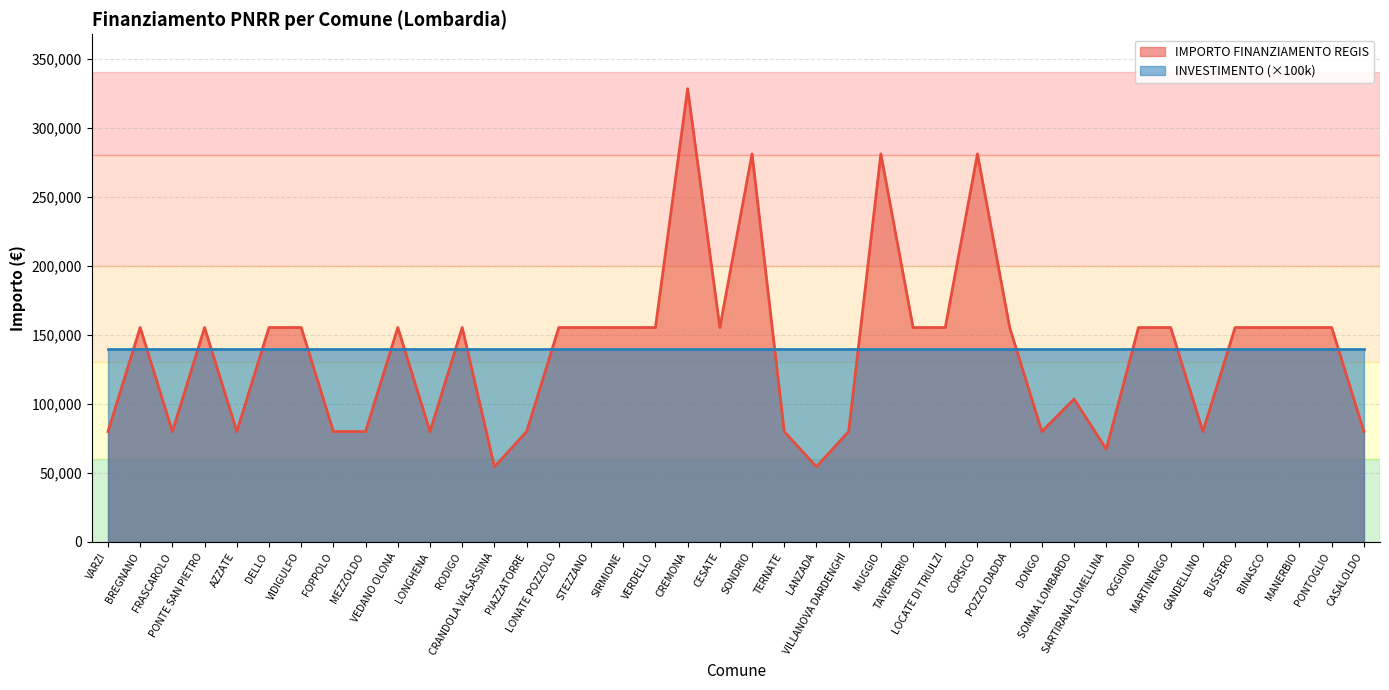

What is the label of the 26th point from the left?

TAVERNERIO